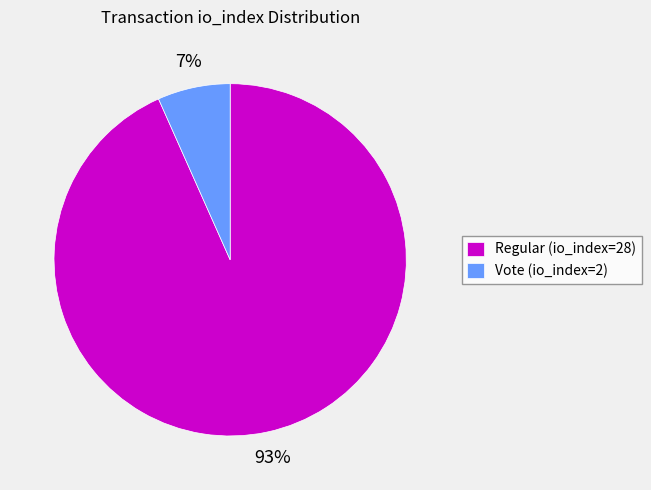

Does Vote (io_index=2) represent more than half of the total?

No